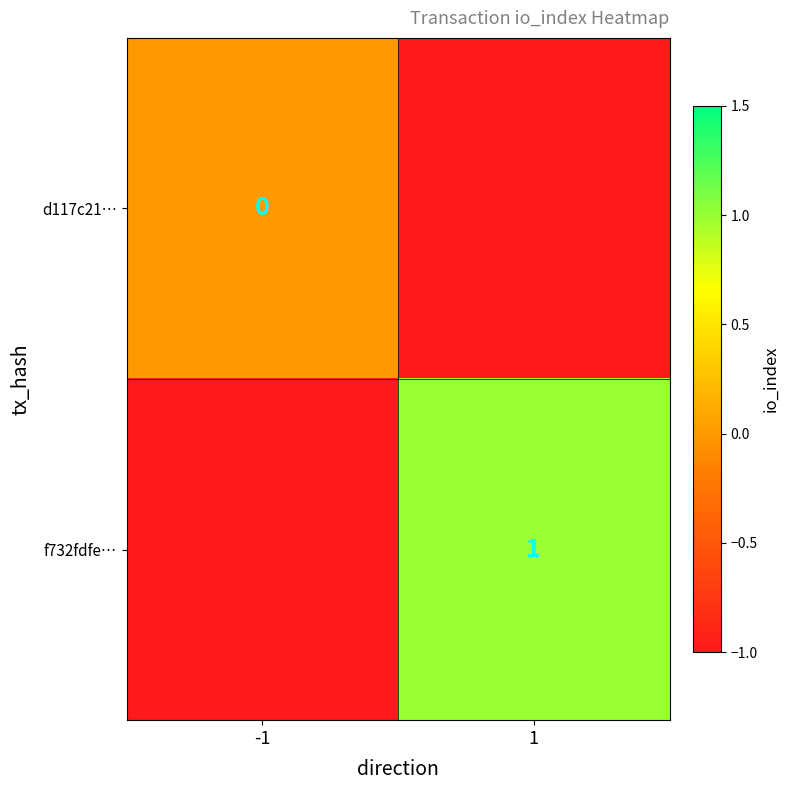

Is it true that f732fdfe… equals 2 at 1?

False